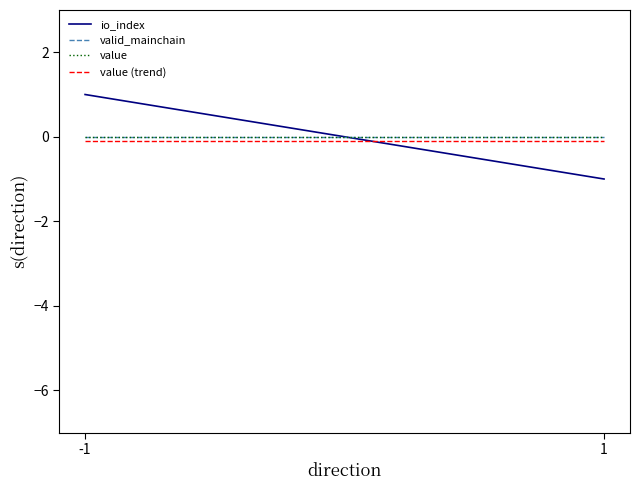

At which label is value closest to 0?

-1